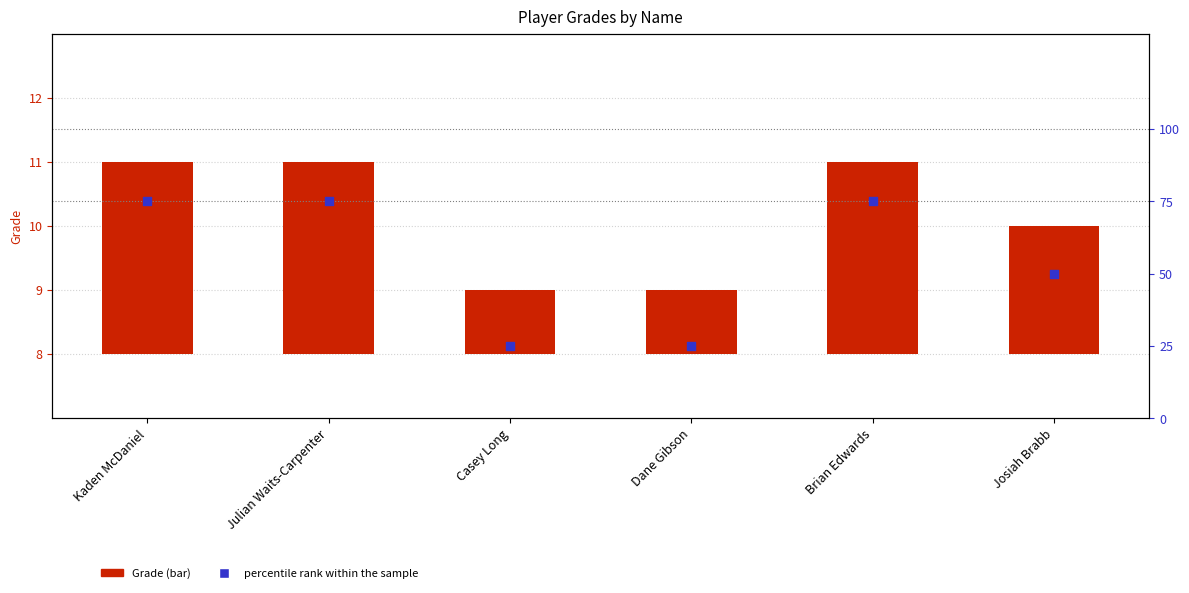

Which series has the widest spread of Y values?

percentile rank within the sample